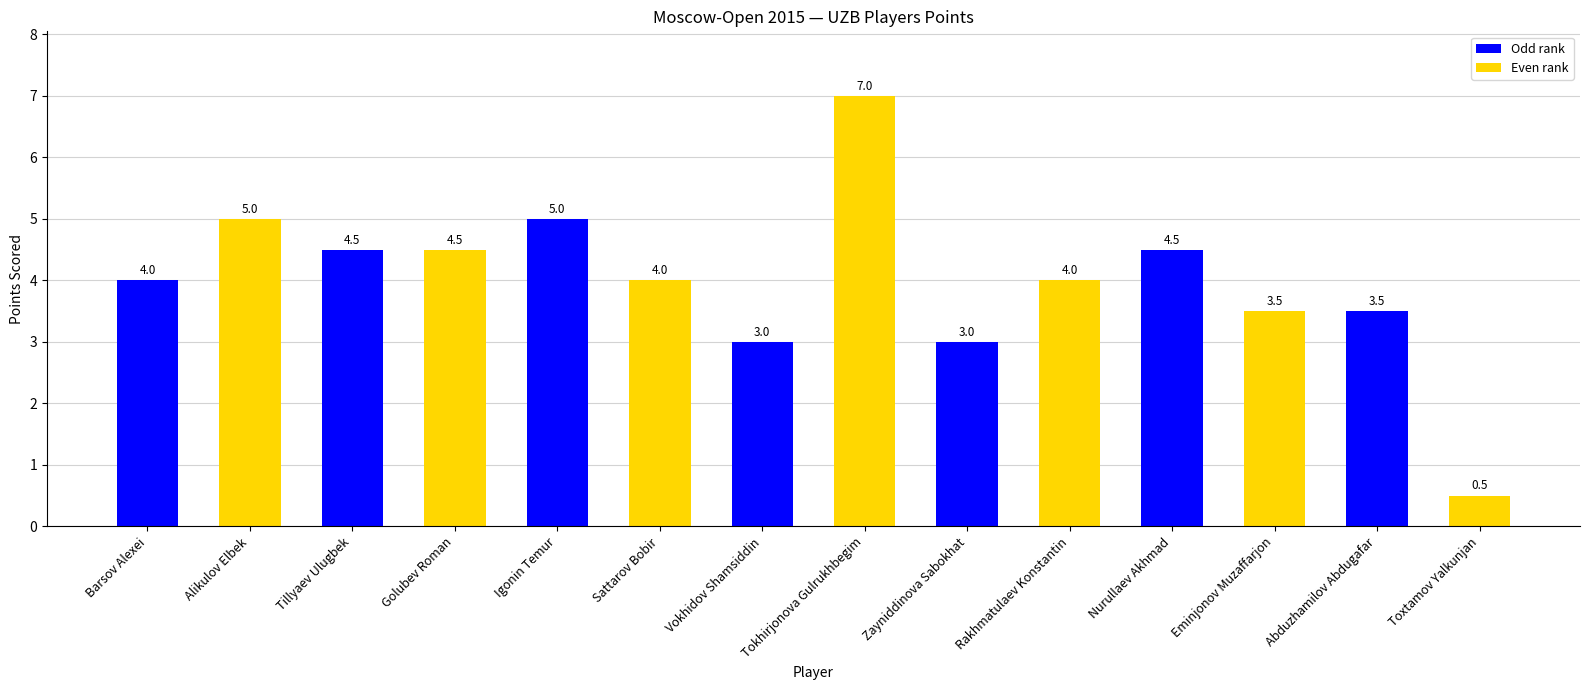

What is the difference between the values at Golubev Roman and Vokhidov Shamsiddin?

1.5